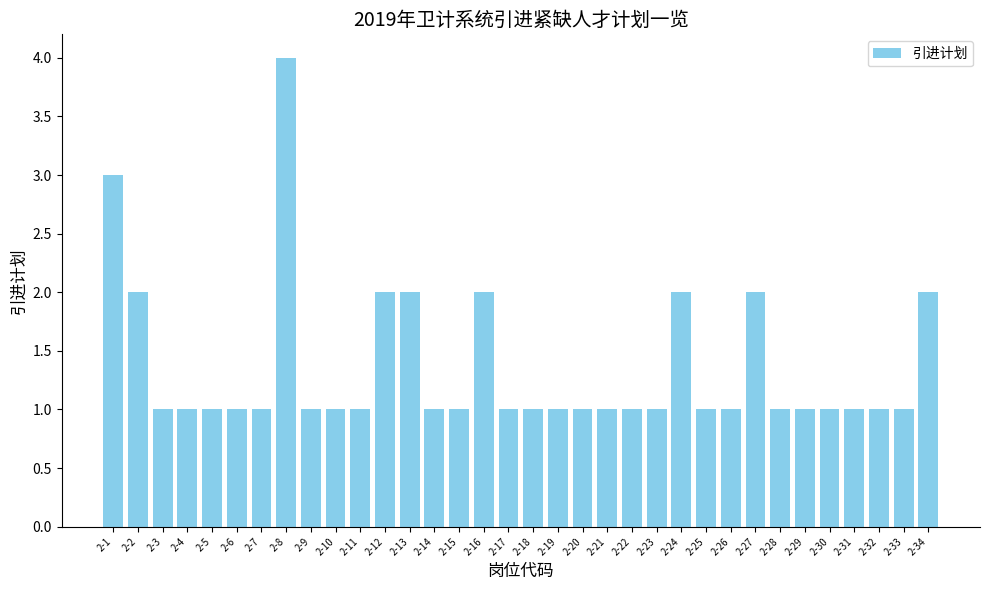

What is the minimum value shown in the chart?

1